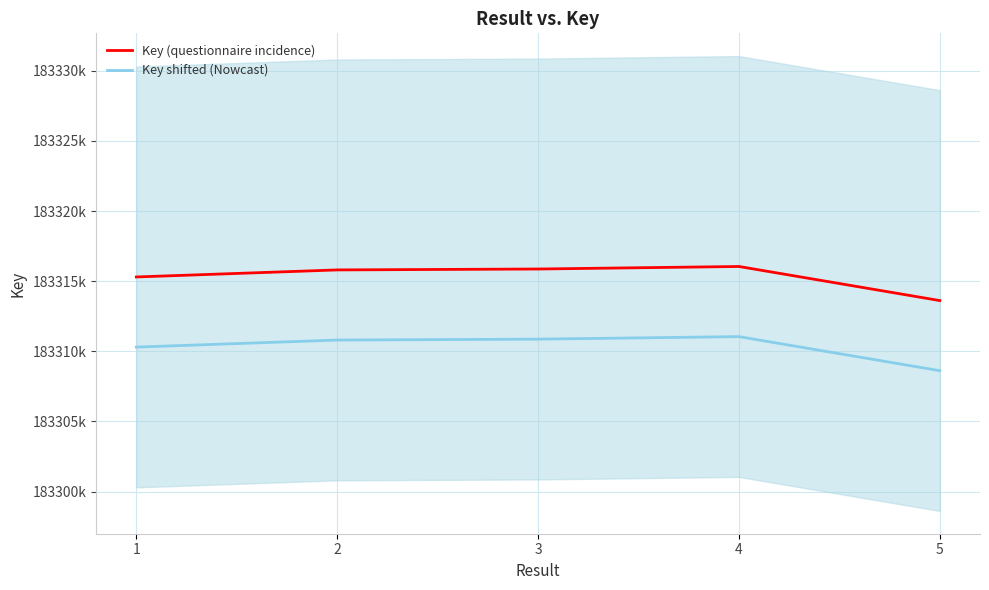

Between 1 and 3, which series saw the biggest shift?

Key (questionnaire incidence)